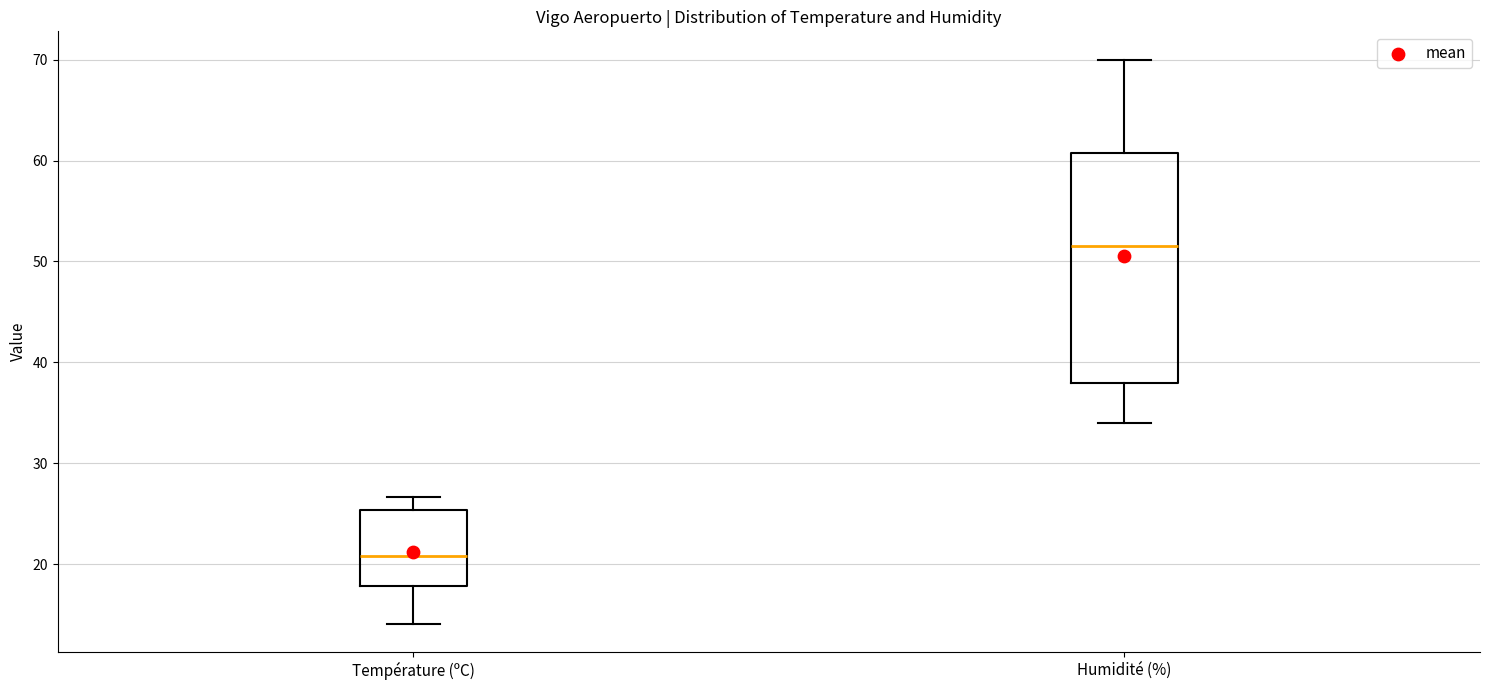

Comparing the boxes themselves (not the whiskers), which one is the tallest?

Humidité (%)